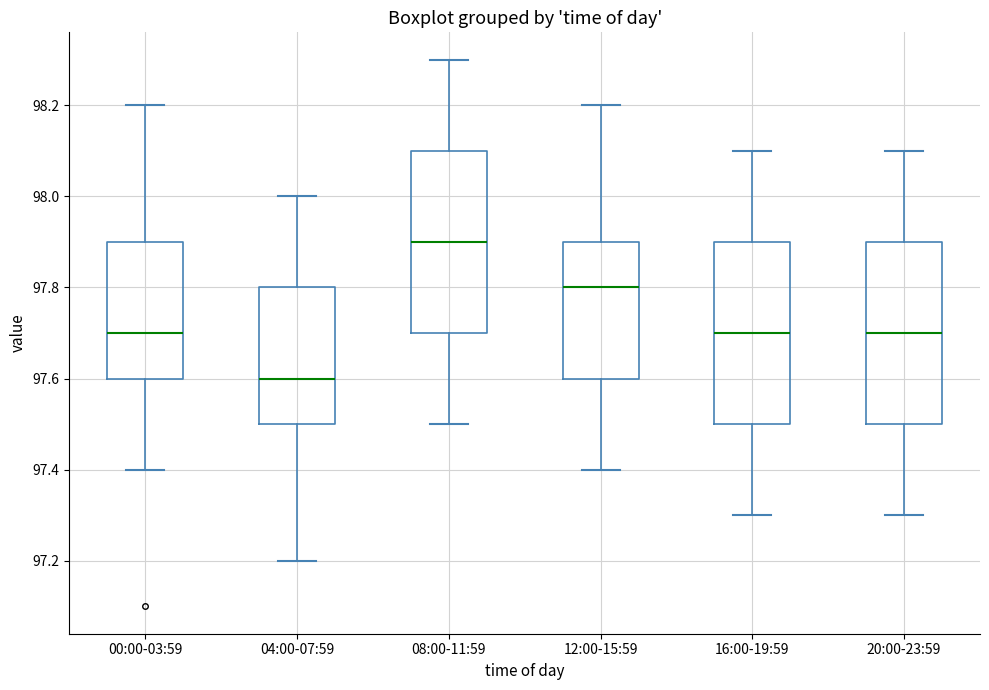

Reading left to right, transcribe this box plot: for each box, give where its median line is, the range the box spans, and where its two whiskers end, as read against the y-axis. The values are not printed on the chart, so give them approximately, as read against the axis.

00:00-03:59: median 97.7, box 97.6 to 97.9, whiskers 97.4 to 98.2
04:00-07:59: median 97.6, box 97.5 to 97.8, whiskers 97.2 to 98.0
08:00-11:59: median 97.9, box 97.7 to 98.1, whiskers 97.5 to 98.3
12:00-15:59: median 97.8, box 97.6 to 97.9, whiskers 97.4 to 98.2
16:00-19:59: median 97.7, box 97.5 to 97.9, whiskers 97.3 to 98.1
20:00-23:59: median 97.7, box 97.5 to 97.9, whiskers 97.3 to 98.1